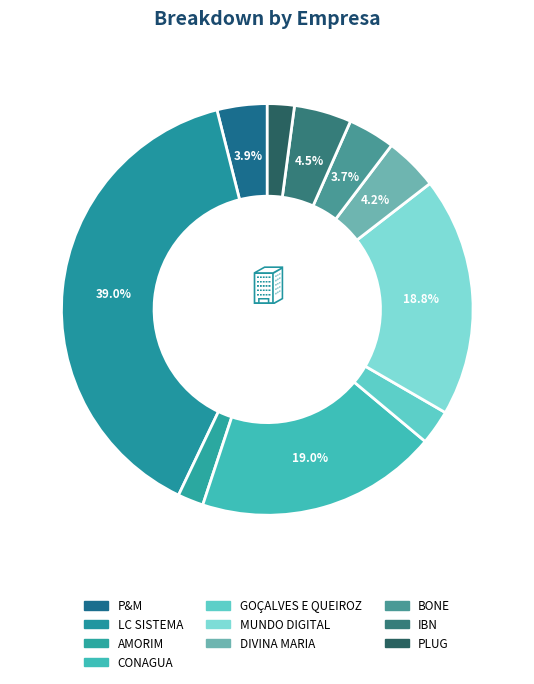

Count the number of slices in the pie.

10